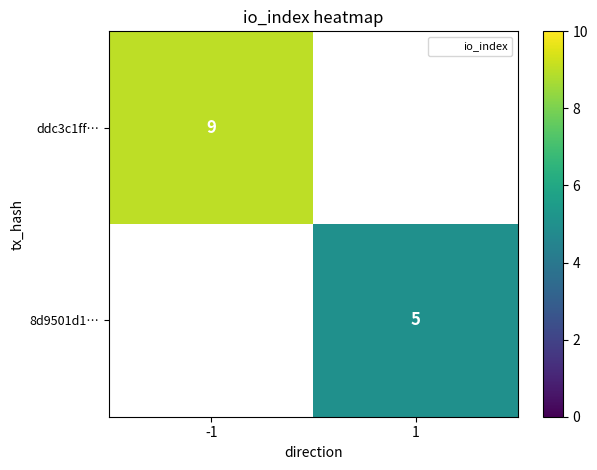

At how many categories does at least one series exceed 5?

1